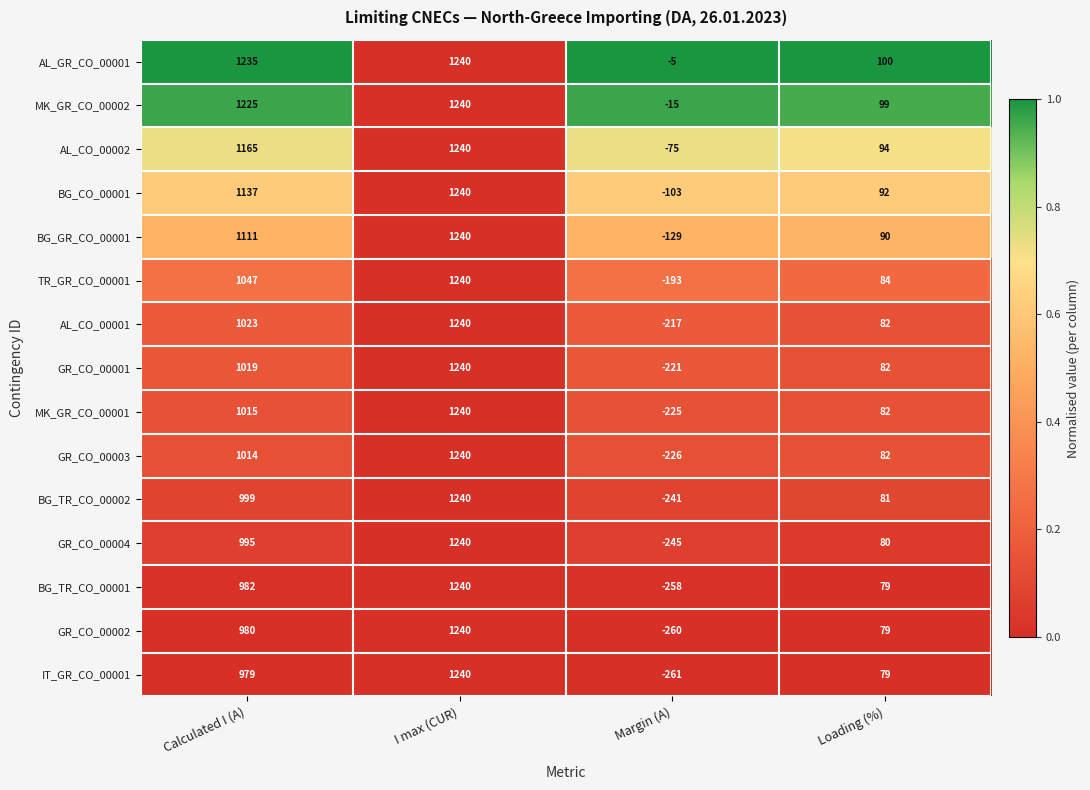

What is the difference between the highest and lowest values at Calculated I (A)?

256